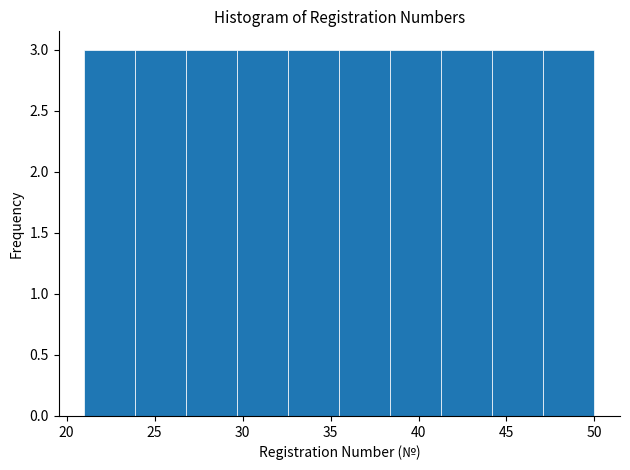

Reading left to right, list every bar in this chart as the range it spans on the x-axis followed by its height. Neither the bar edges nor the heights are printed on the chart, so give them approximately, as read against the axes.

21.0 to 23.9: 3
23.9 to 26.8: 3
26.8 to 29.7: 3
29.7 to 32.6: 3
32.6 to 35.5: 3
35.5 to 38.4: 3
38.4 to 41.3: 3
41.3 to 44.2: 3
44.2 to 47.1: 3
47.1 to 50.0: 3